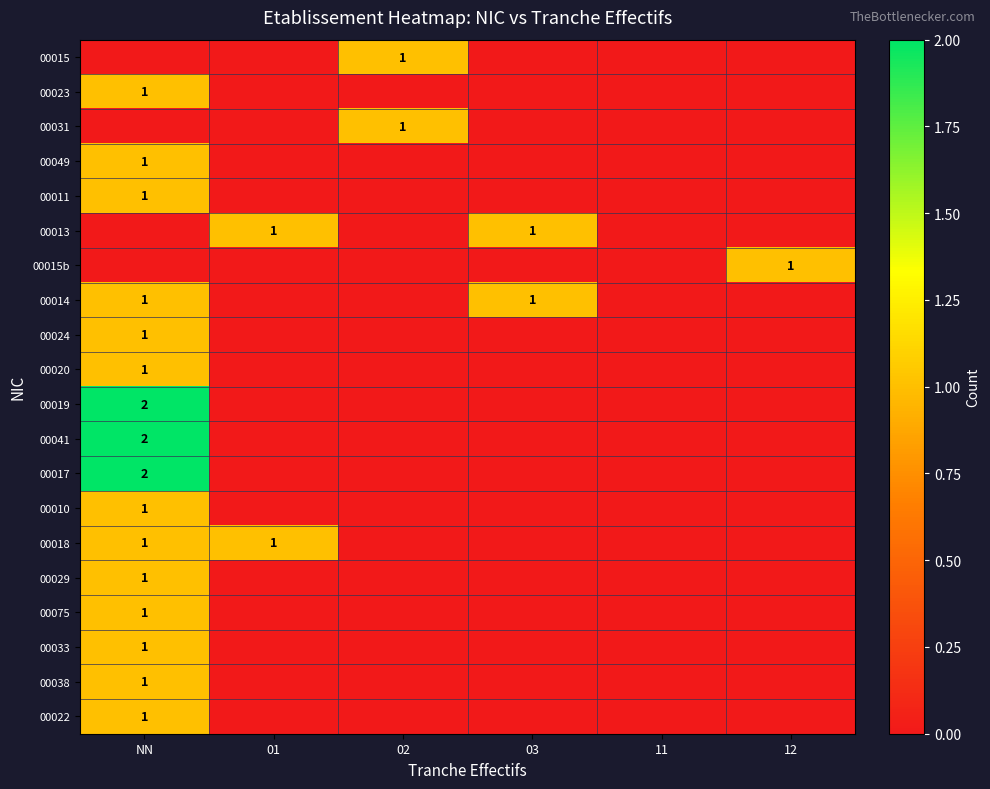

True or false: 00011 has a value of 1 at NN.

True